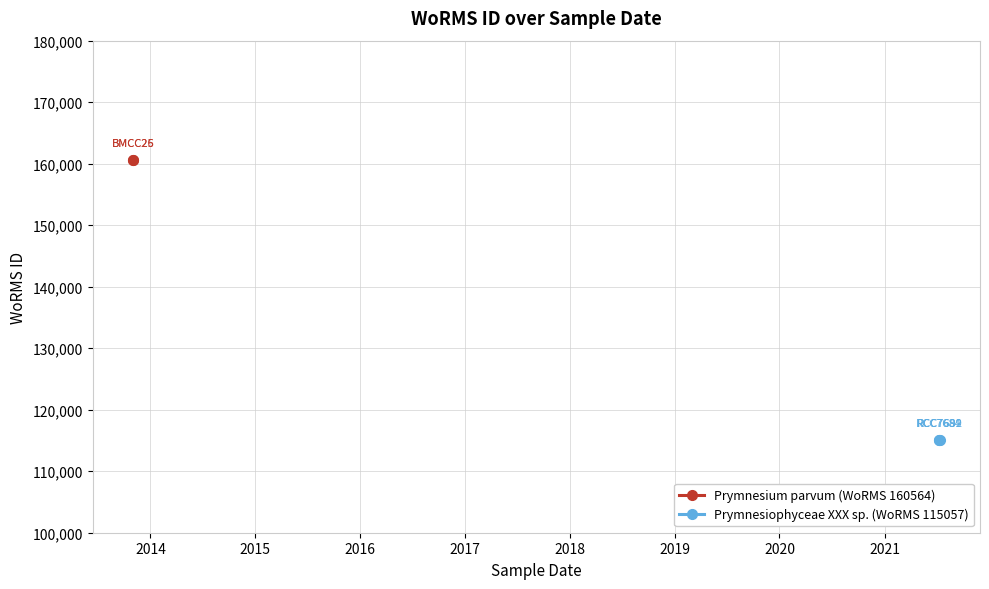

Reading left to right, list all the values displayed in this chart.

160564	160564	115057	115057	115057